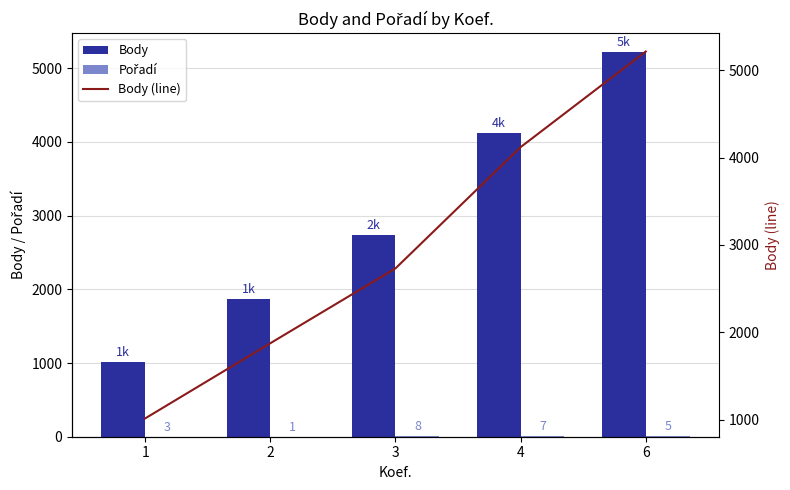

At which label does Body (line) reach its minimum?

1